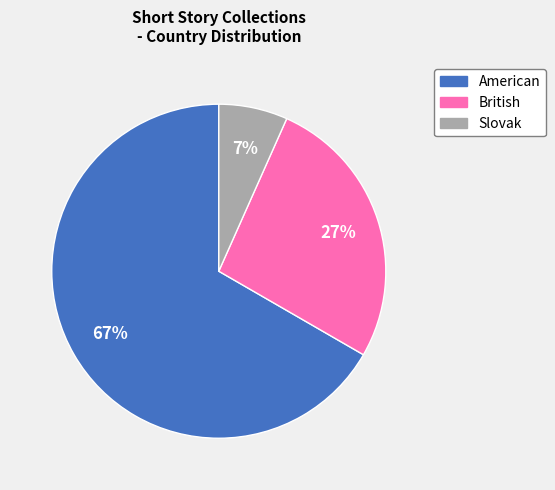

Approximately how many times larger is the value at Slovak compared to American?

0.1